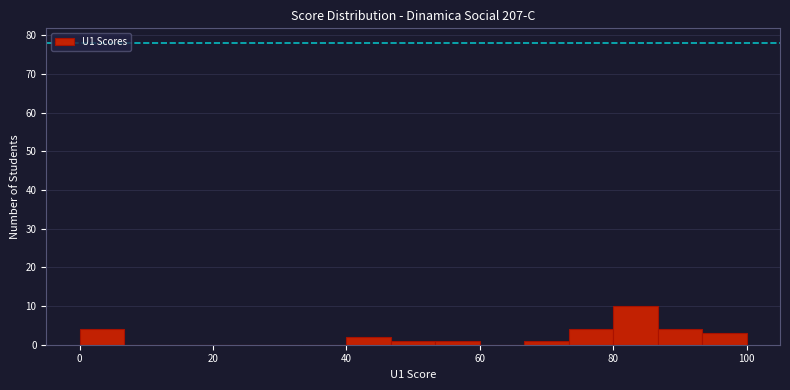

Read against the x-axis, roughly where is the centre of the tallest bar?

84